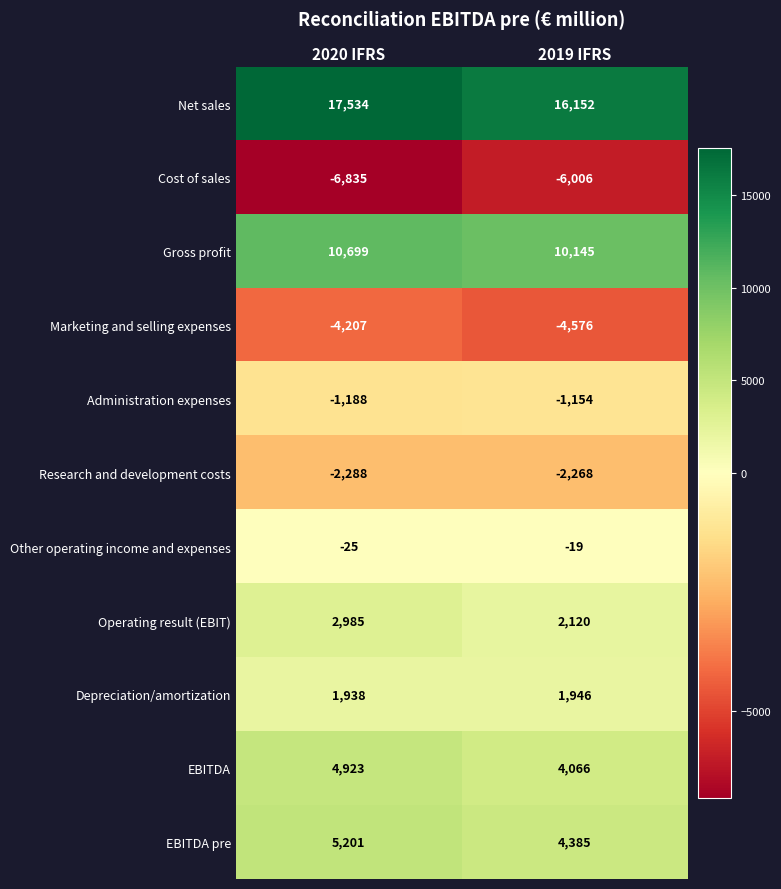

What is the maximum value for Net sales?

17534